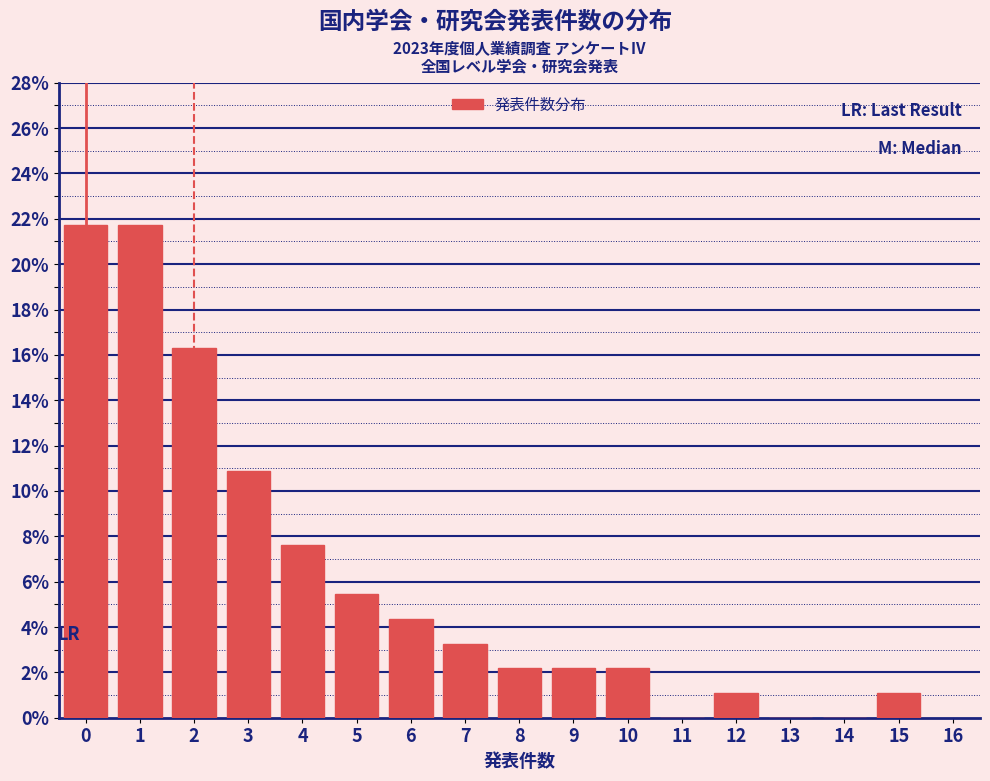

Reading left to right, list every bar in this chart as the range it spans on the x-axis followed by its height. The values are not printed on the chart, so give them approximately, as read against the axis.

-0.5 to 0.5: 21.8
0.5 to 1.5: 21.8
1.5 to 2.5: 16.4
2.5 to 3.5: 10.8
3.5 to 4.5: 7.6
4.5 to 5.5: 5.4
5.5 to 6.5: 4.4
6.5 to 7.5: 3.2
7.5 to 8.5: 2.2
8.5 to 9.5: 2.2
9.5 to 10.5: 2.2
10.5 to 11.5: 0
11.5 to 12.5: 1.0
12.5 to 13.5: 0
13.5 to 14.5: 0
14.5 to 15.5: 1.0